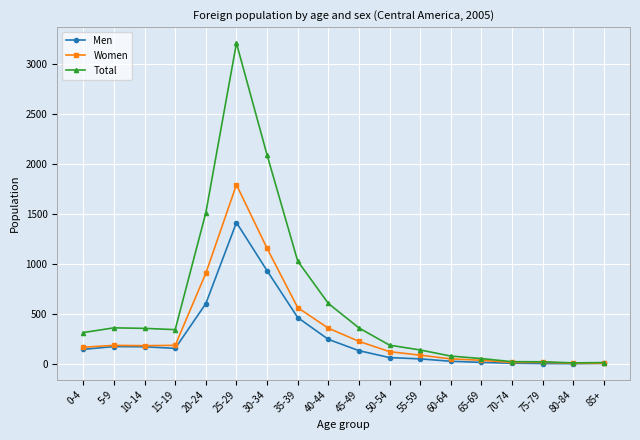

At how many categories does at least one series exceed 1048?

3